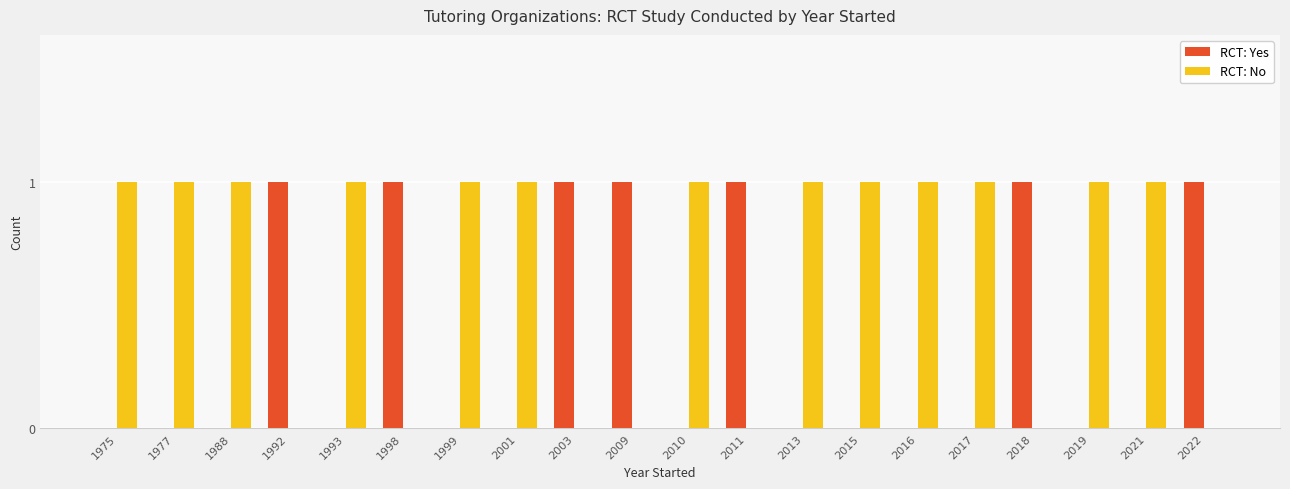

Is it true that RCT: Yes equals 0 at 2019?

True